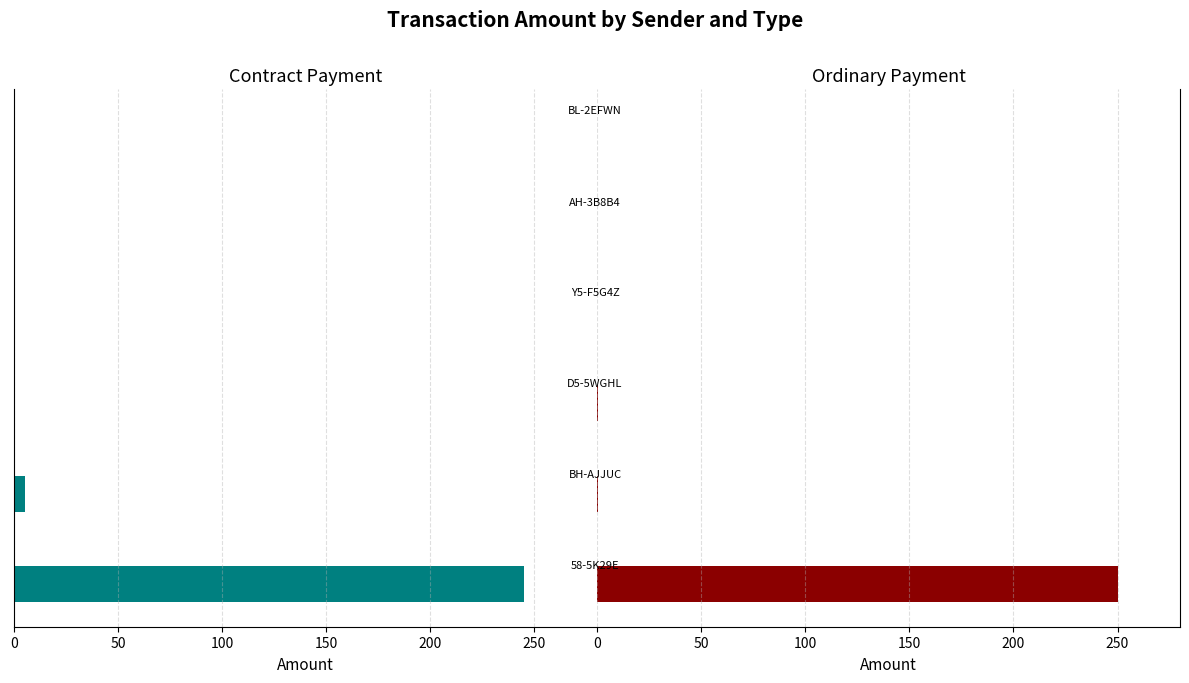

At how many categories does at least one series exceed -14?

6